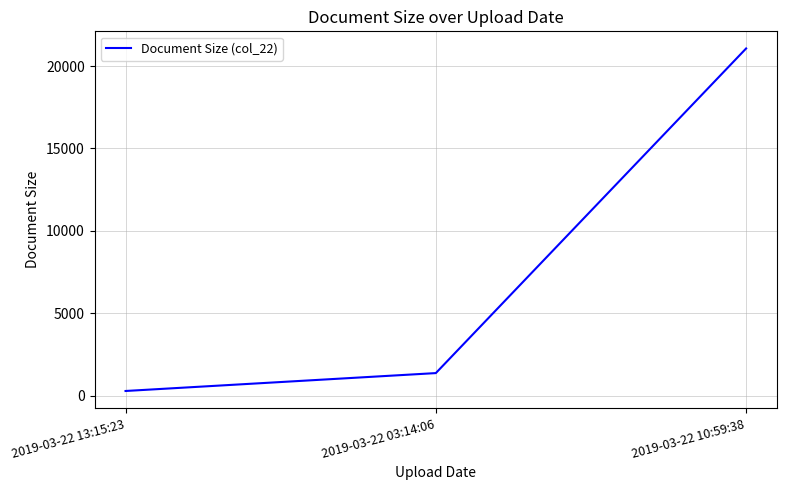

What is the difference between the second highest and minimum values?

1085